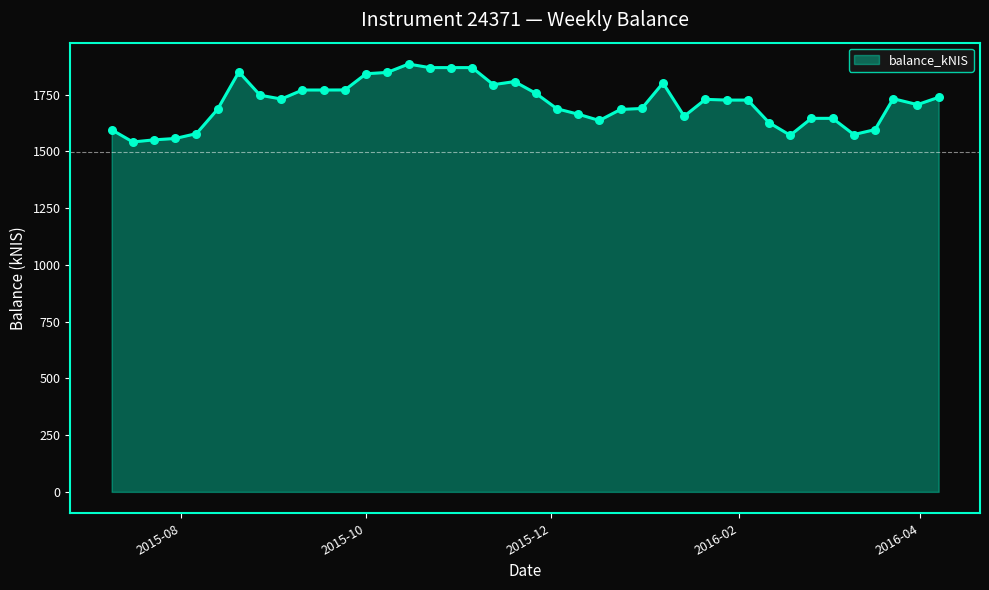

What is the greatest value displayed?

1884.2